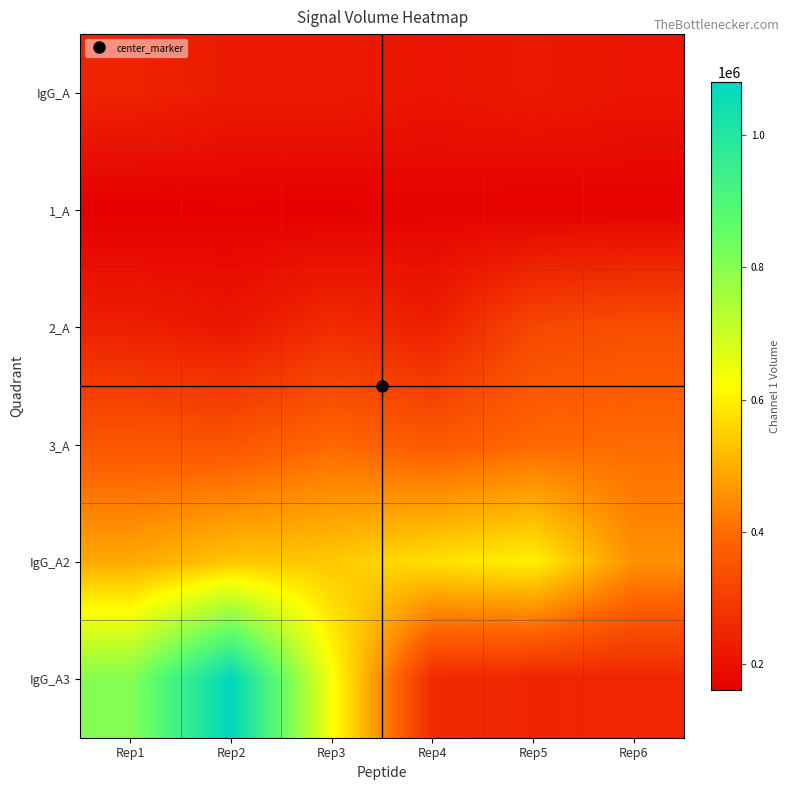

At Rep3, list the series in order from smallest to largest.

1_A, IgG_A, 2_A, 3_A, IgG_A2, IgG_A3